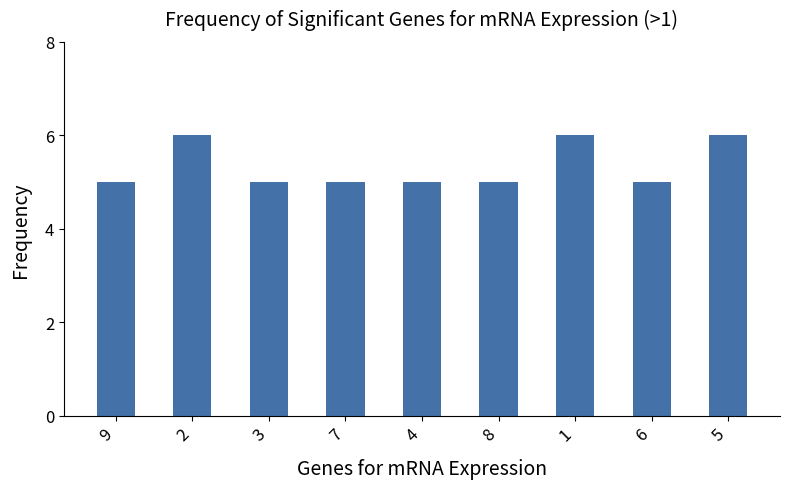

What is the maximum value shown in the chart?

6